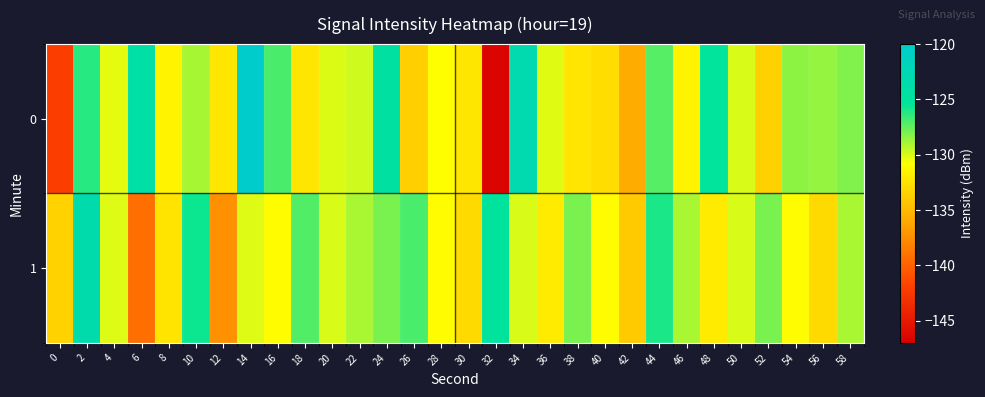

How many data points does each series have?

30